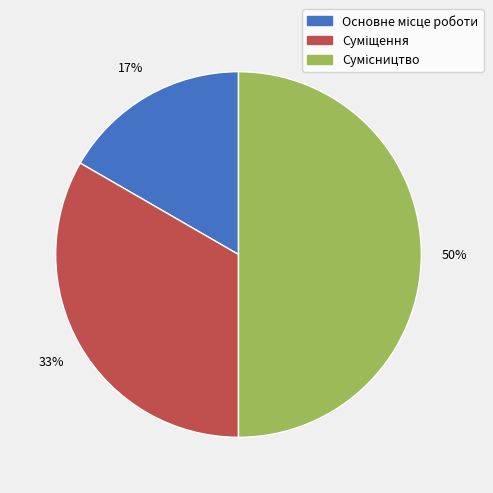

To the nearest percent, what is the average slice percentage?

33%